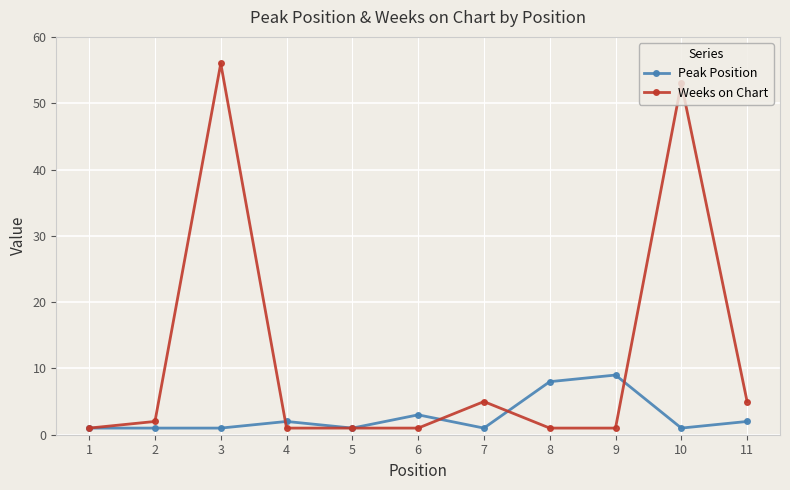

Count the number of categories in the chart.

11